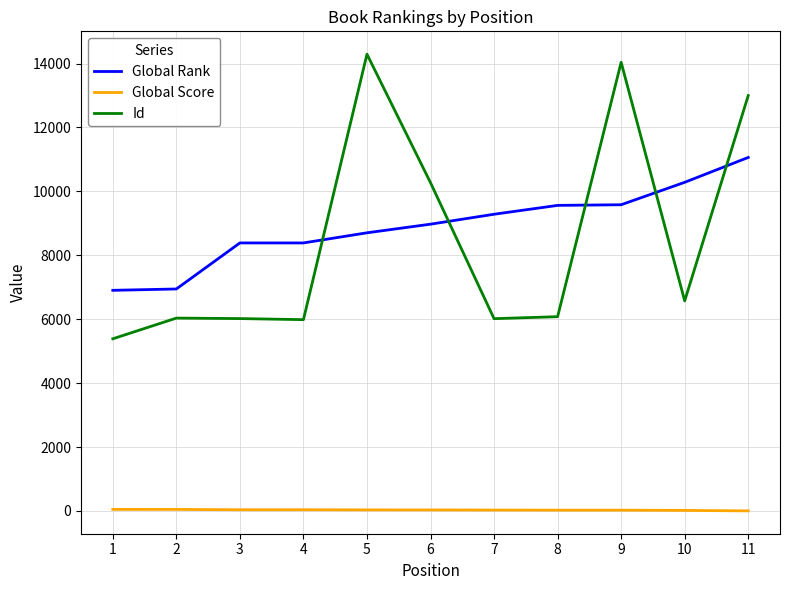

At which category is the sum across all series the highest?

11